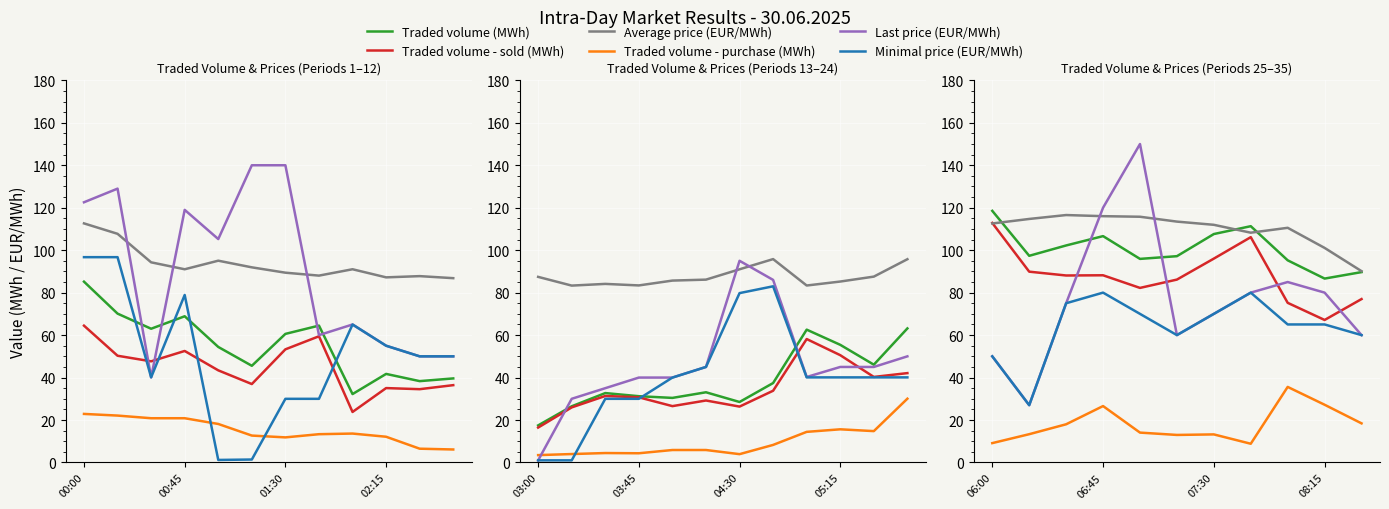

The value of Minimal price (EUR/MWh) at 06:00 is 23.8. True or false?

False